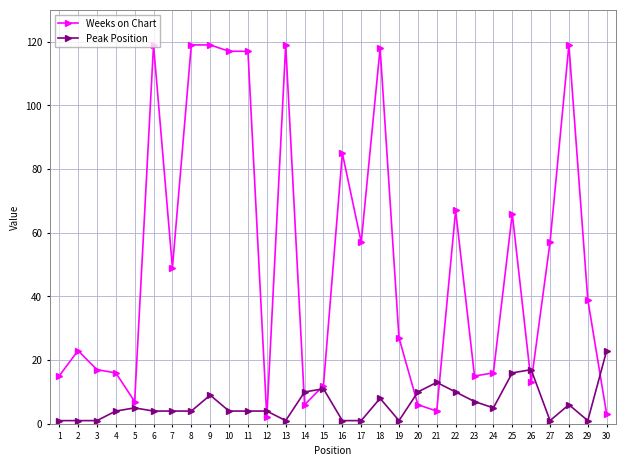

What value does the Peak Position series have at 20, to the nearest 5?

10